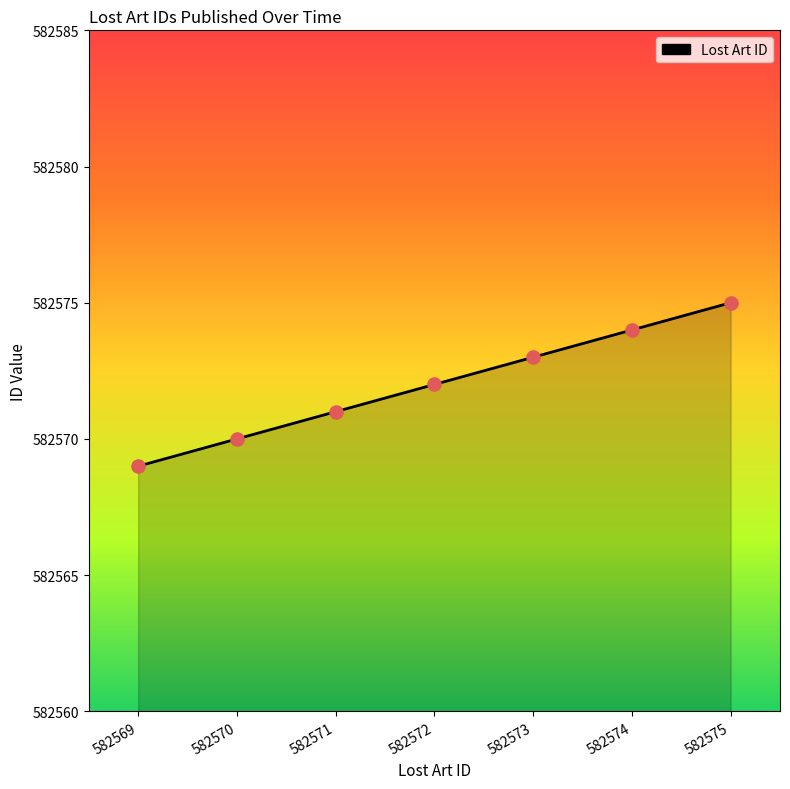

Approximately how many times larger is the value at 582571 compared to 582569?

1.0